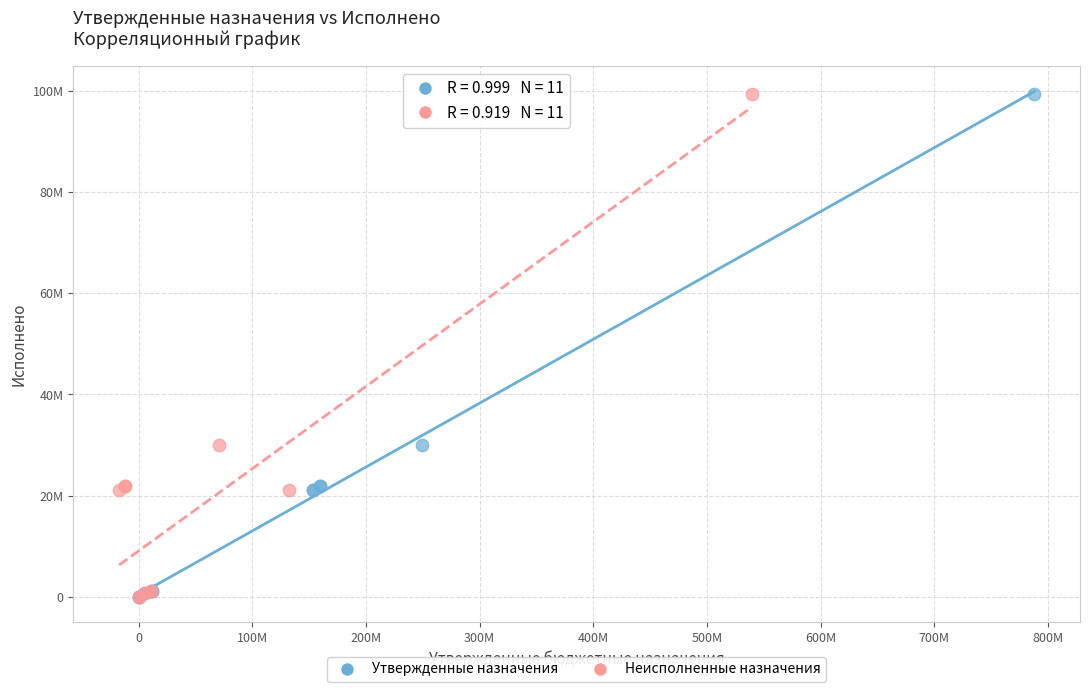

What are all the series names shown in the legend?

Утвержденные назначения, Неисполненные назначения